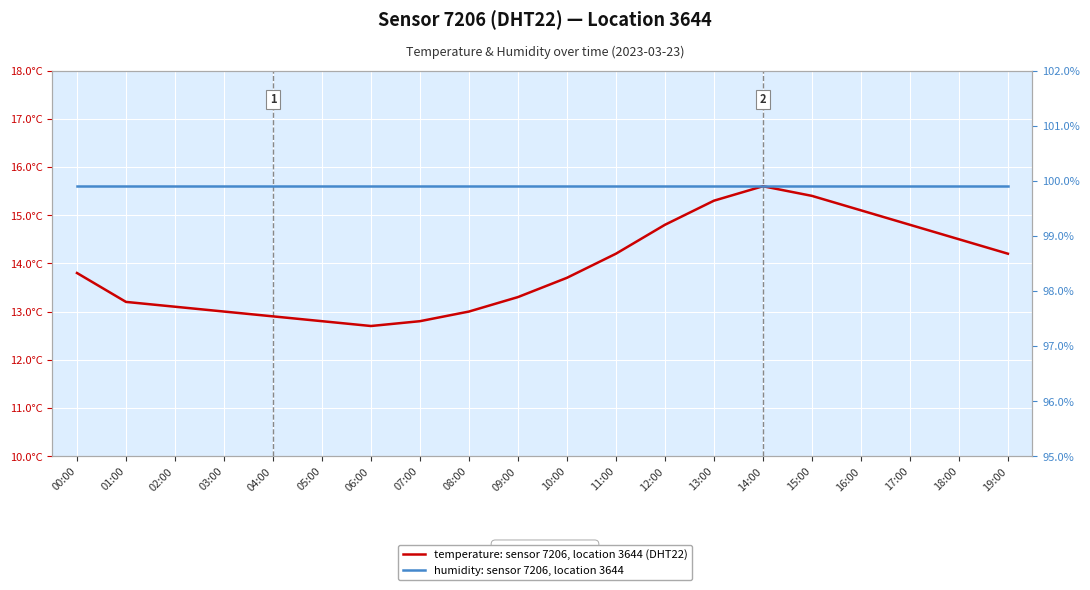

Reading left to right, what are all the values shown in this chart?

temperature (°C): 13.8	13.2	13.1	13.0	12.9	12.8	12.7	12.8	13.0	13.3	13.7	14.2	14.8	15.3	15.6	15.4	15.1	14.8	14.5	14.2
humidity (%): 99.9	99.9	99.9	99.9	99.9	99.9	99.9	99.9	99.9	99.9	99.9	99.9	99.9	99.9	99.9	99.9	99.9	99.9	99.9	99.9